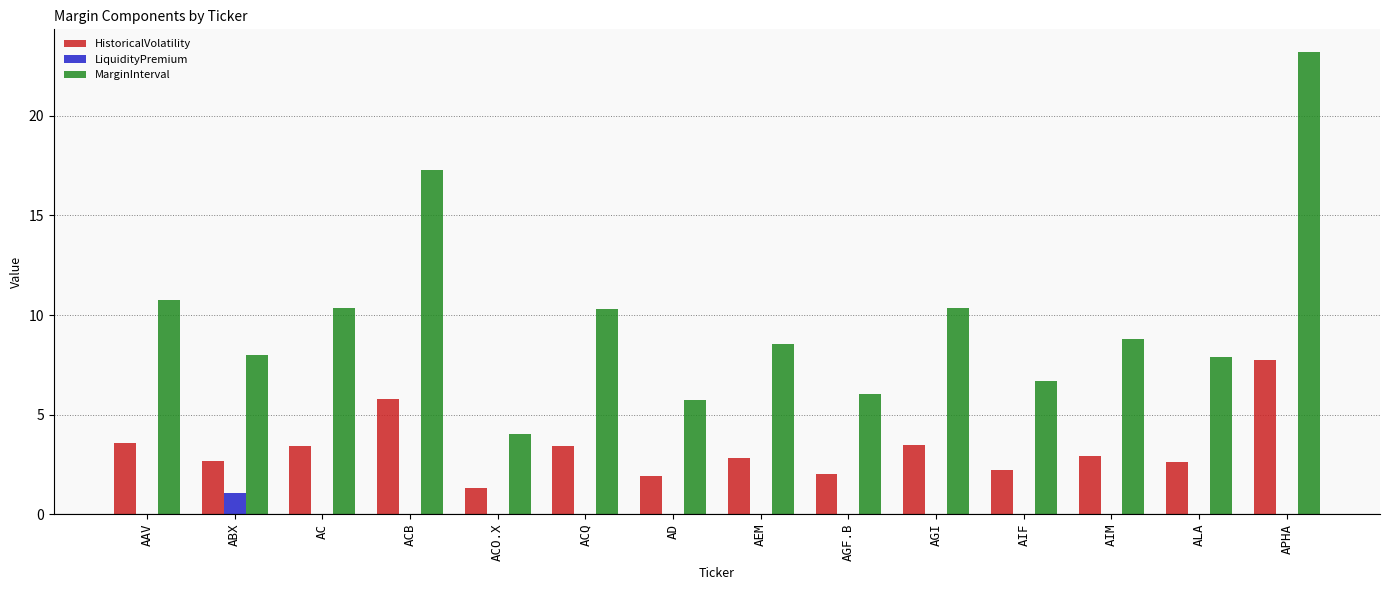

Which series changed the most between AGI and APHA?

MarginInterval